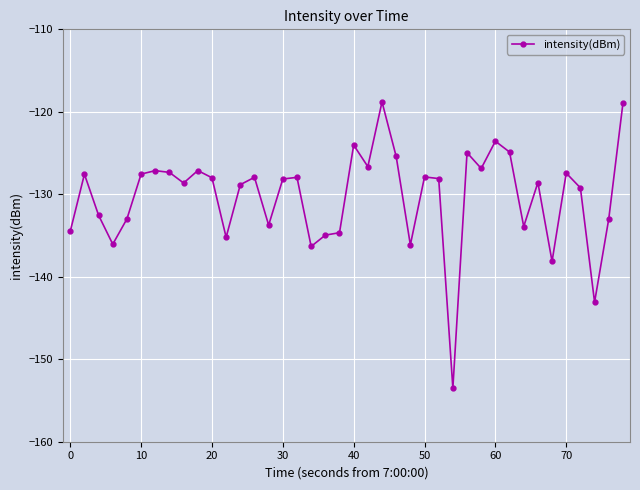

What is the maximum value shown in the chart?

-118.8